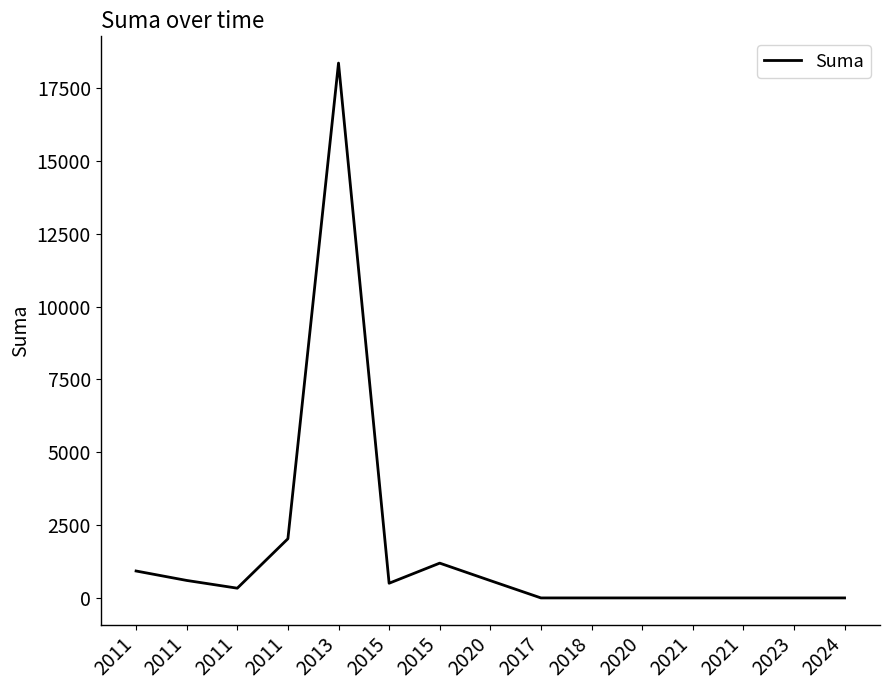

Reading right to left, extract all data points from this chart.

2024=0.0	2023=0.0	2021=0.0	2021=0.0	2020=0.0	2018=0.0	2017=0.0	2020=594.4	2015=1194.0	2015=504.0	2013=18353.8	2011=2031.0	2011=334.1	2011=600.0	2011=924.0